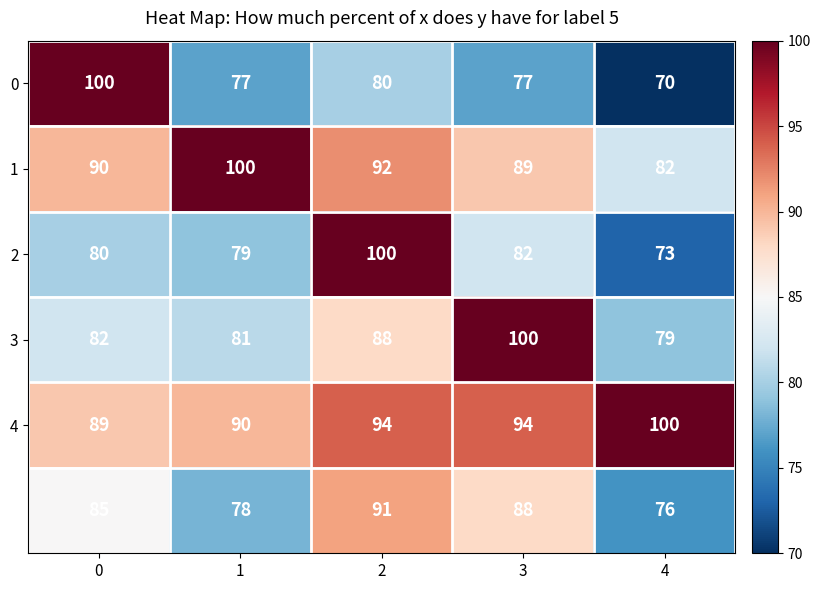

At which category is the sum across all series the highest?

2